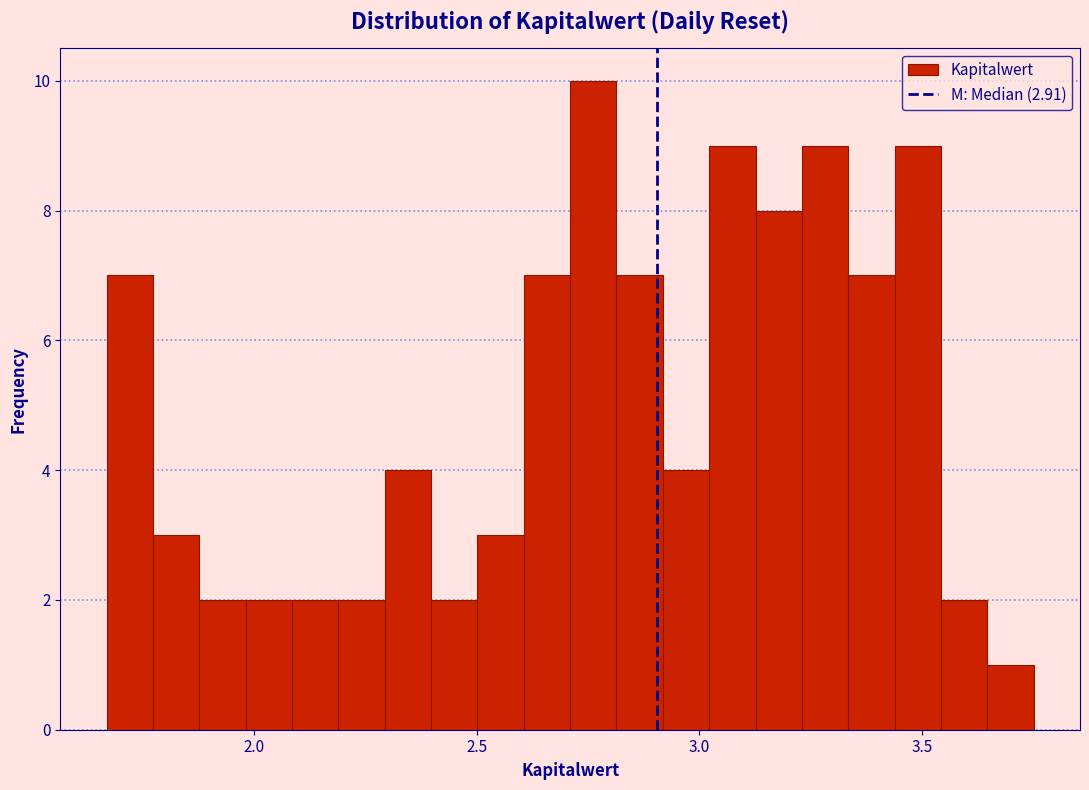

Around what value on the x-axis is the tallest bar? Give the approximate position of its centre, as read against the axis.

2.75